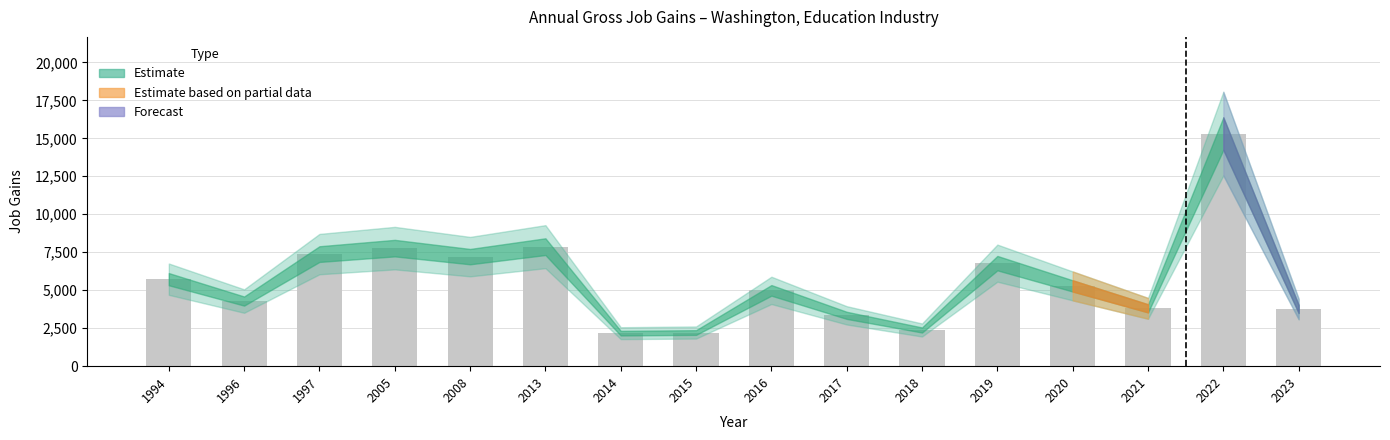

Which category has the highest value across all series?

2022